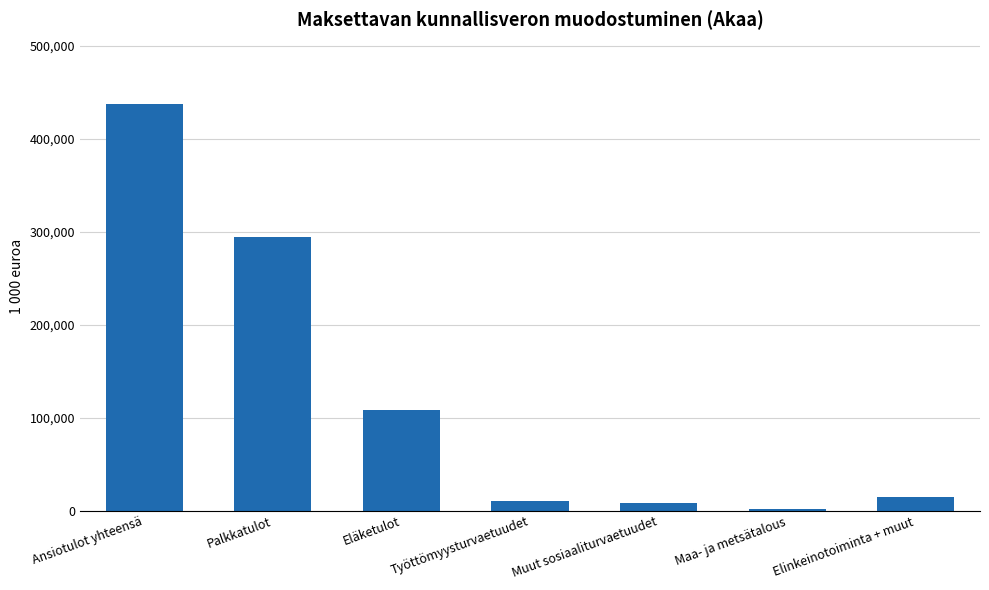

At which category does the chart reach its peak across all series?

Ansiotulot yhteensä